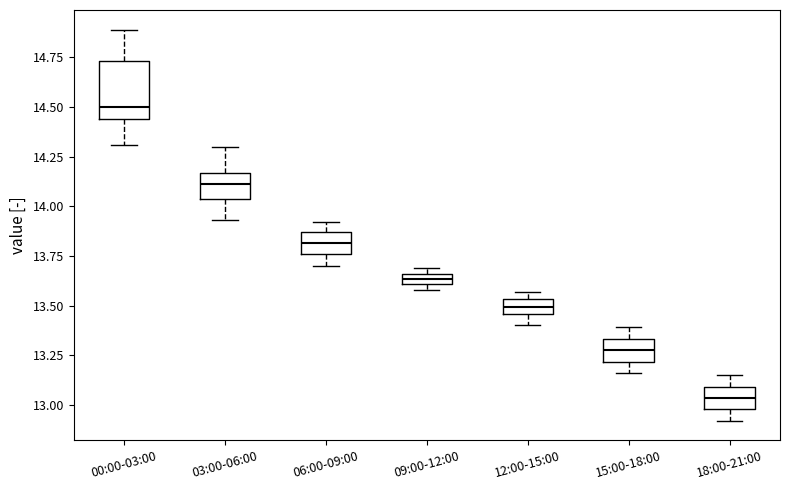

Comparing the boxes themselves (not the whiskers), which one is the tallest?

00:00-03:00